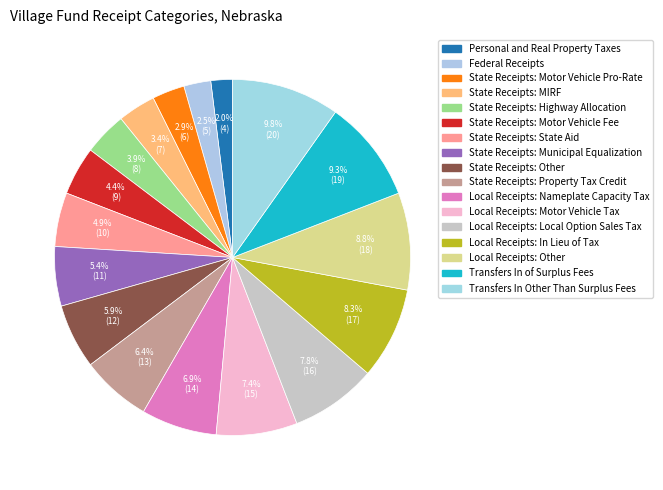

Is it true that State Receipts: Motor Vehicle Fee is 4% of the pie?

True